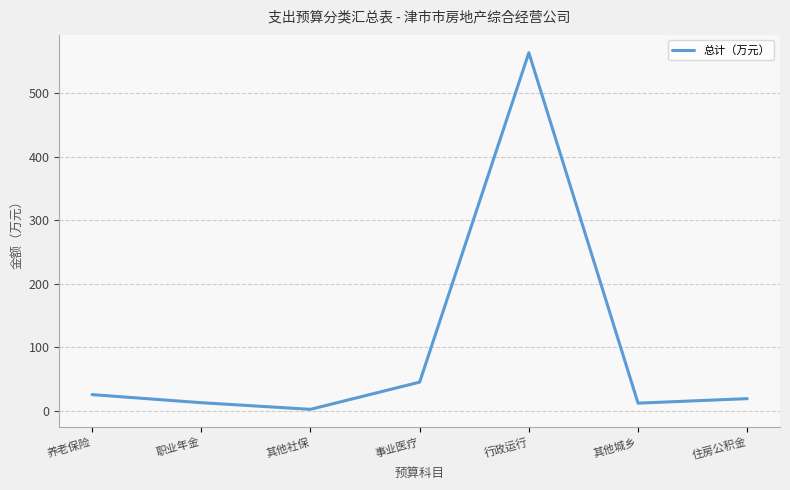

The chart shows a value of 19.1 at 住房公积金. True or false?

True